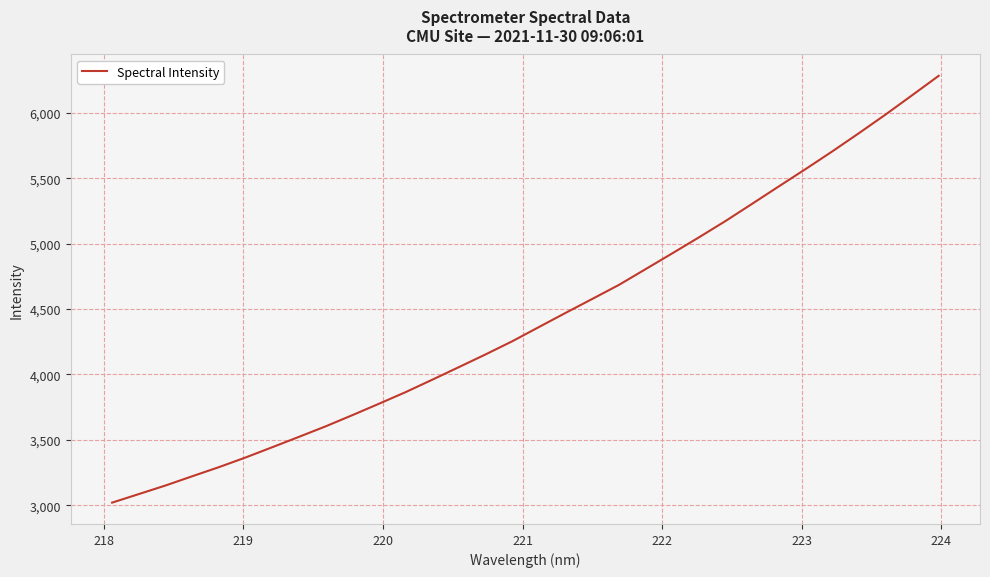

Count the number of categories in the chart.

32